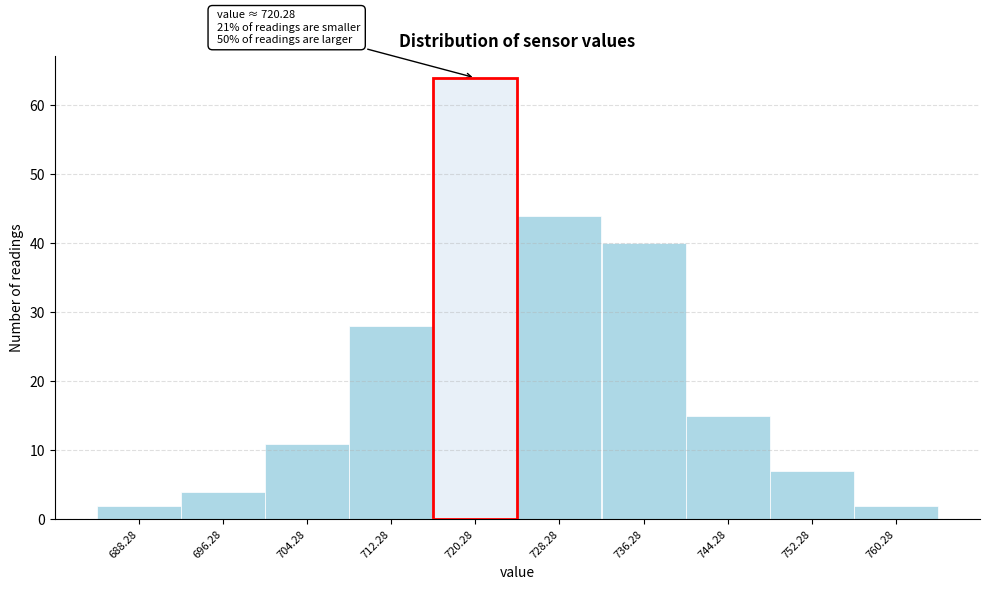

Which range on the x-axis has the tallest bar?

716 to 724